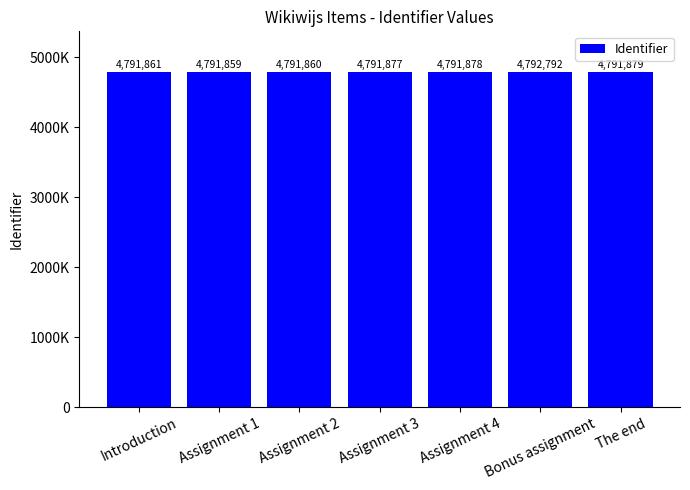

Which label corresponds to the largest value in the chart?

Bonus assignment